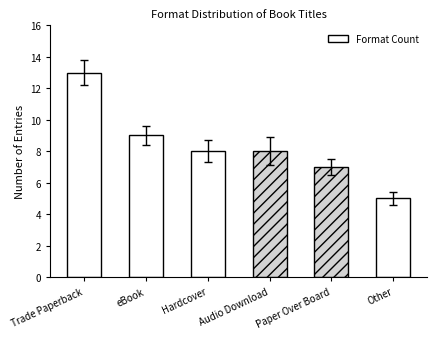

Are the bars horizontal?

No